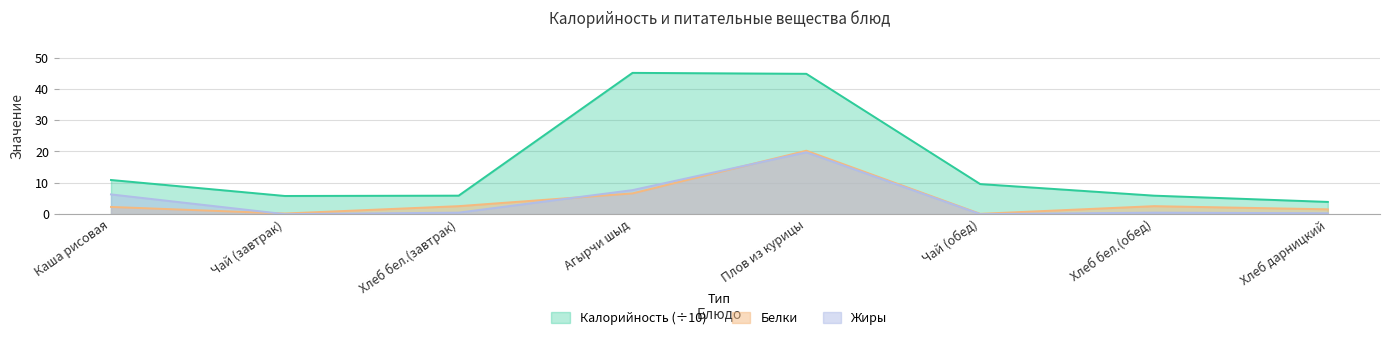

What position from the left is Чай (завтрак)?

2